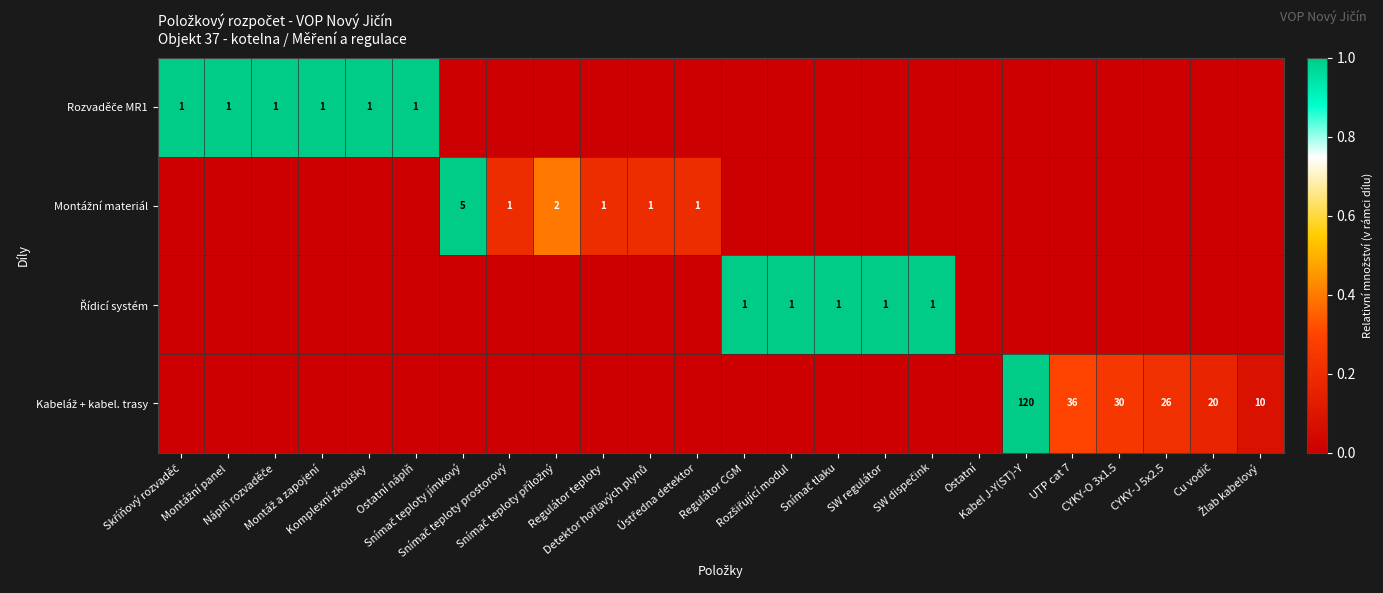

The Montážní materiál series shows -0.5 at SW dispečink. True or false?

False